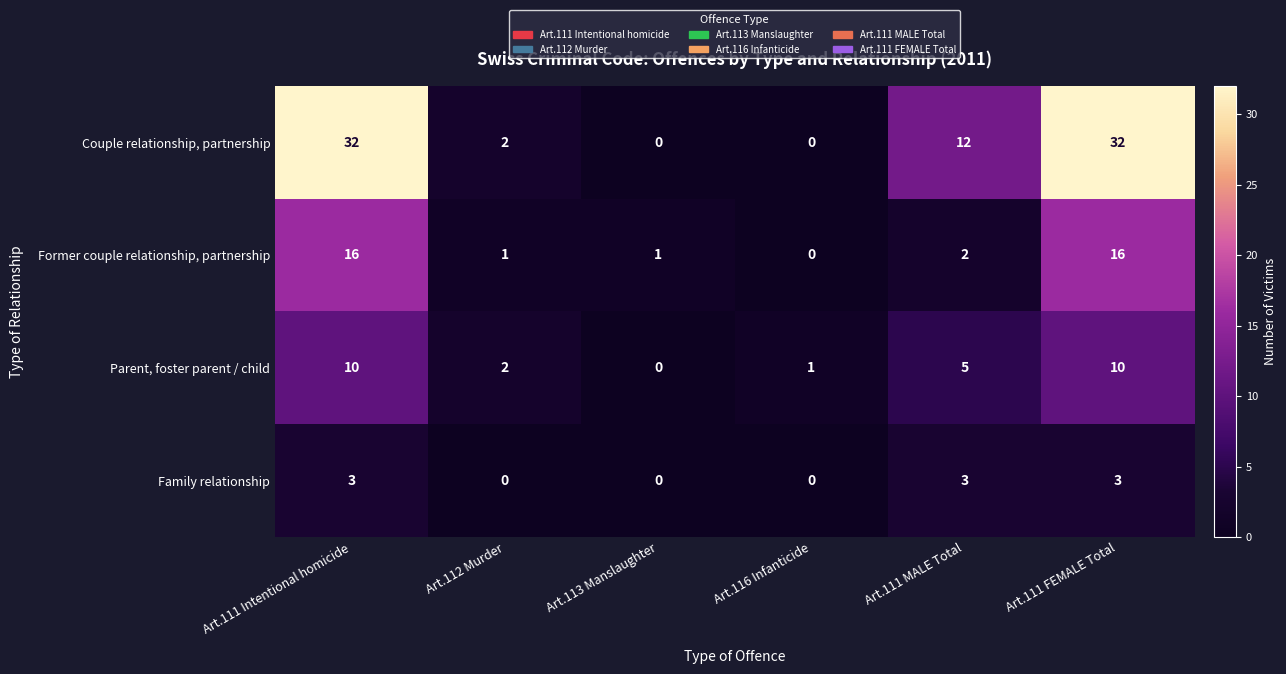

Which series changed the most between Art.111 Intentional homicide and Art.116 Infanticide?

Couple relationship, partnership